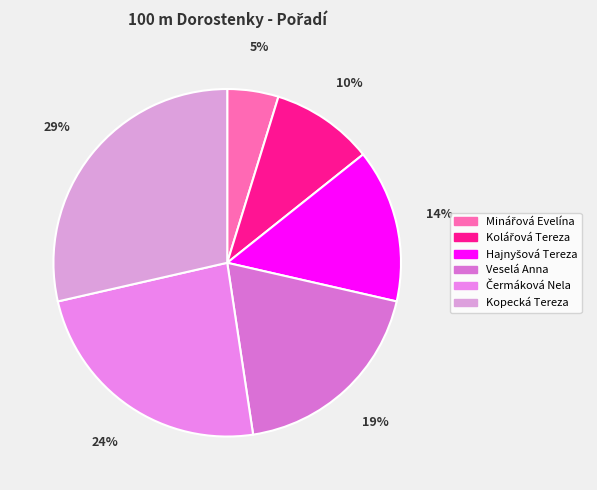

To the nearest percent, what is the difference between the largest and smallest slice percentages?

24%